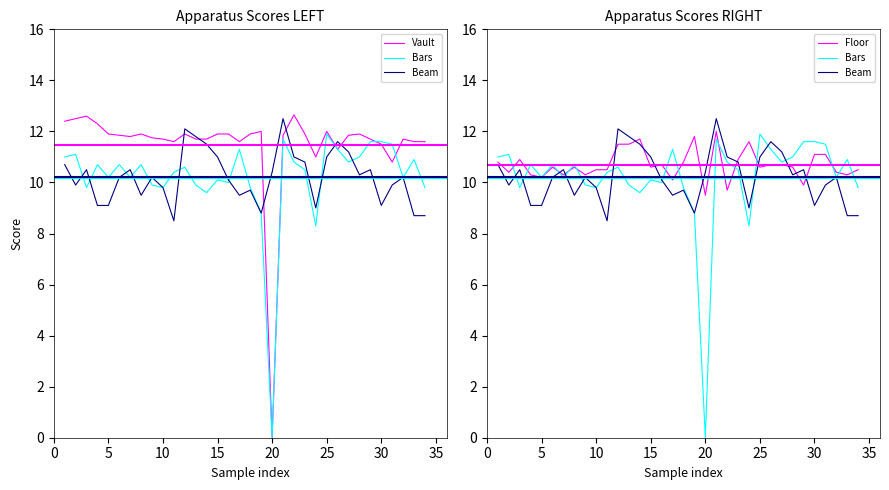

The value of Floor at 21 is 4.0. True or false?

False